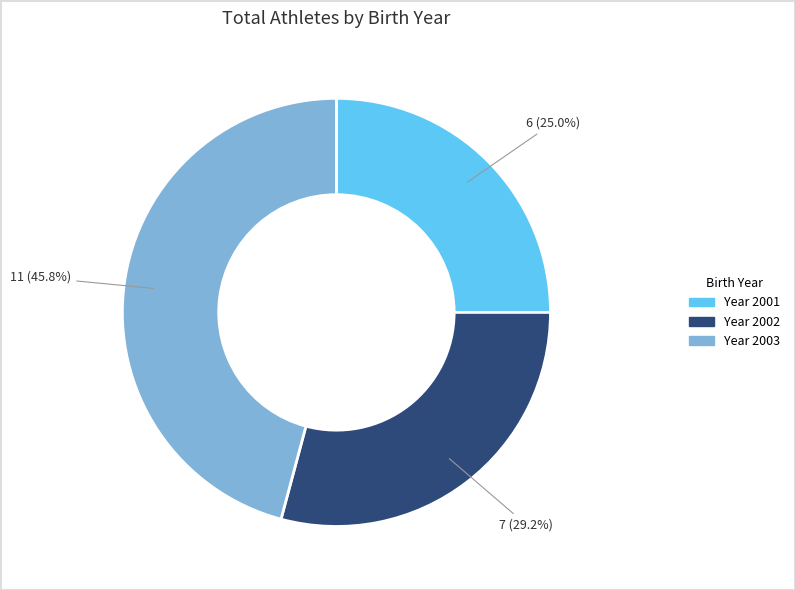

Does Year 2001 account for over 50% of the chart?

No